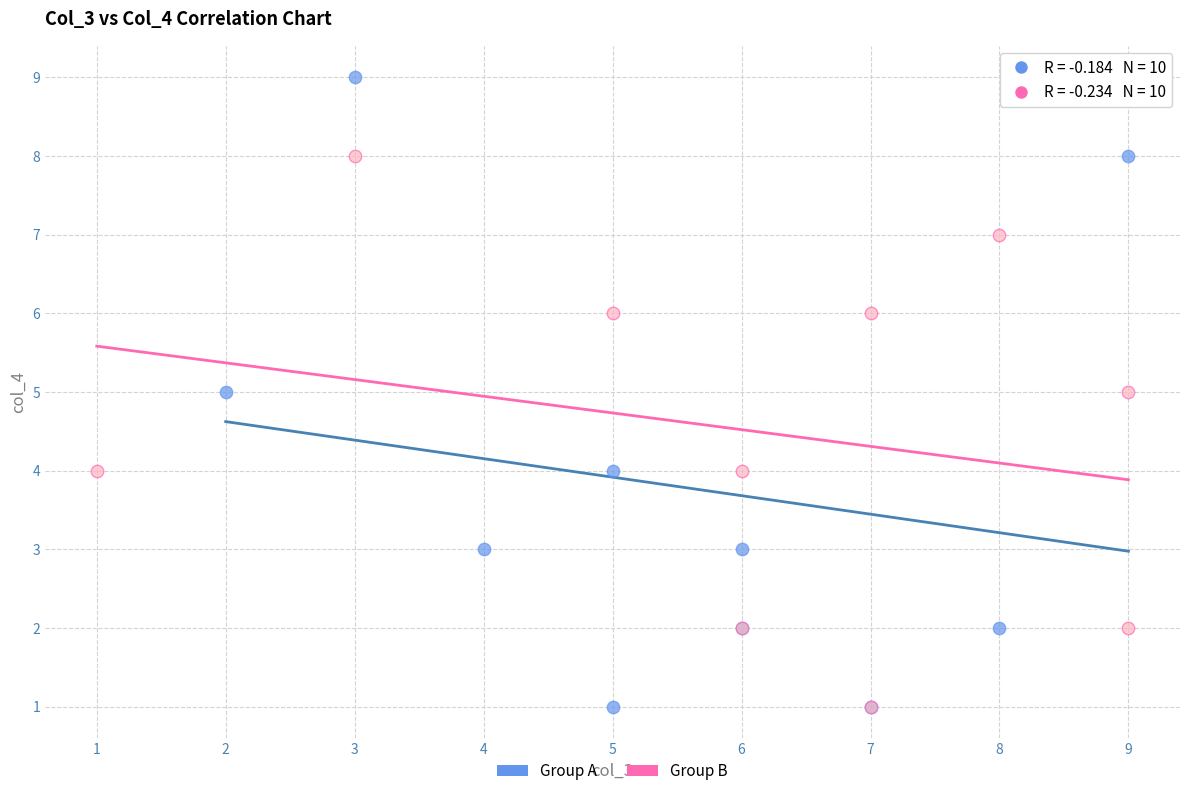

Which series has the widest spread of Y values?

Group A